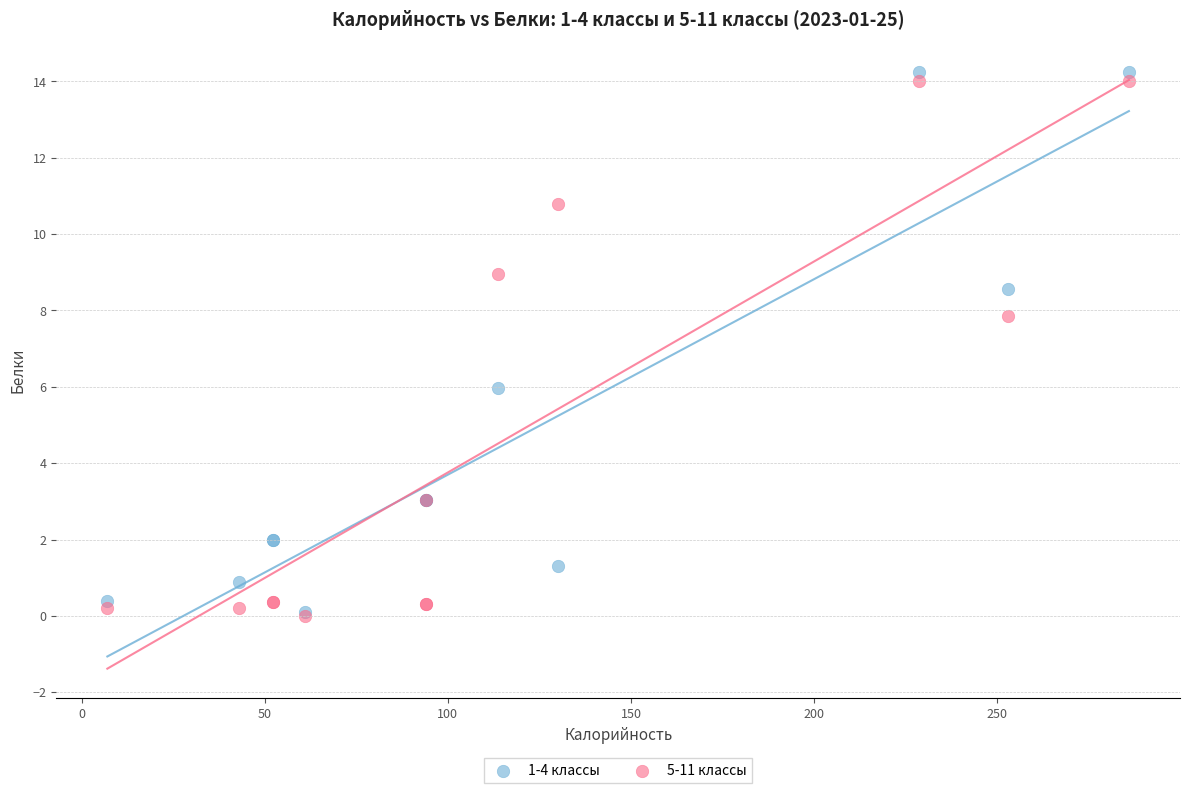

Across all series, what Y value is closest to 7?

7.8